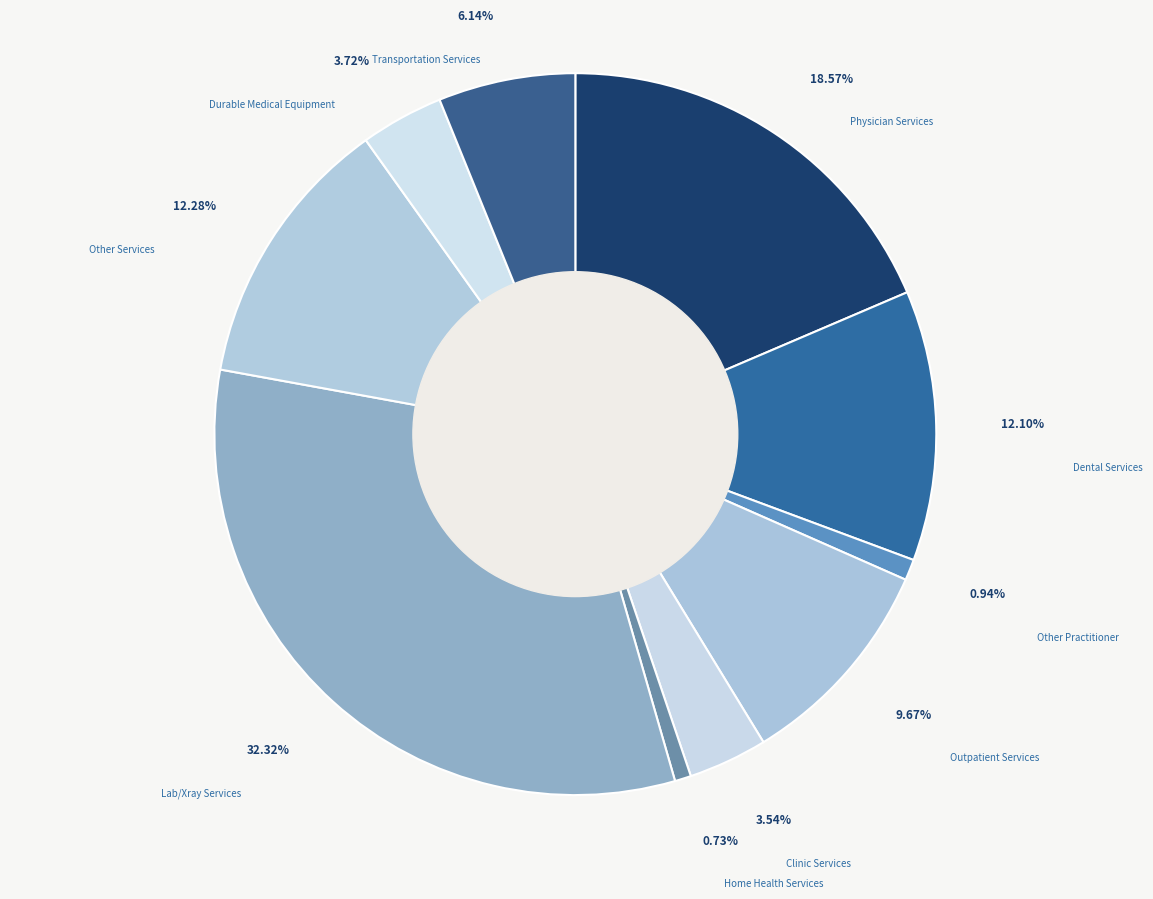

What percentage do Outpatient Services and Lab/Xray Services together represent?

42.0%